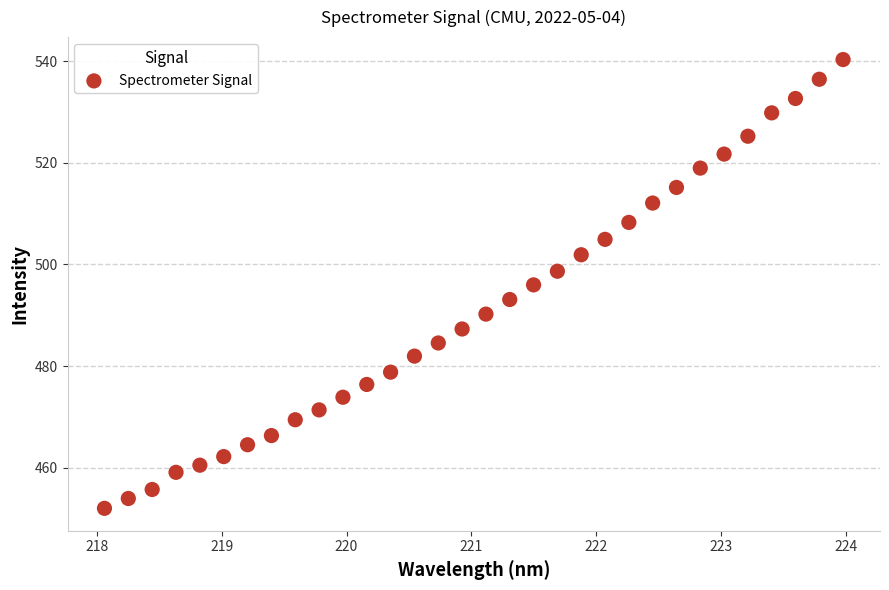

What is the range of Y values (max minus min)?

88.3